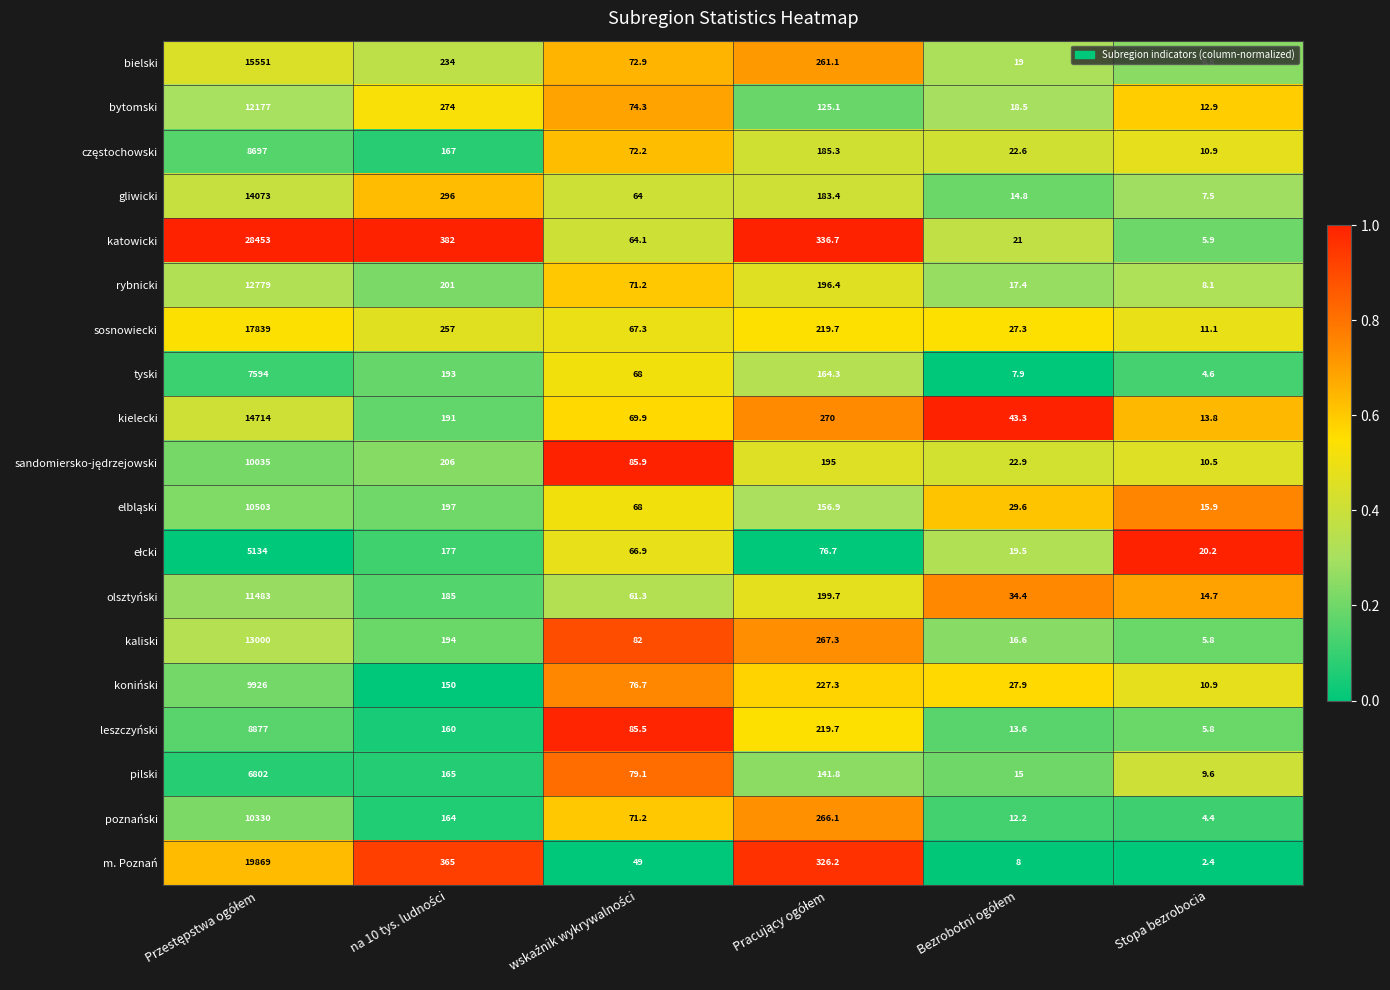

Which series has the largest total across all categories?

katowicki